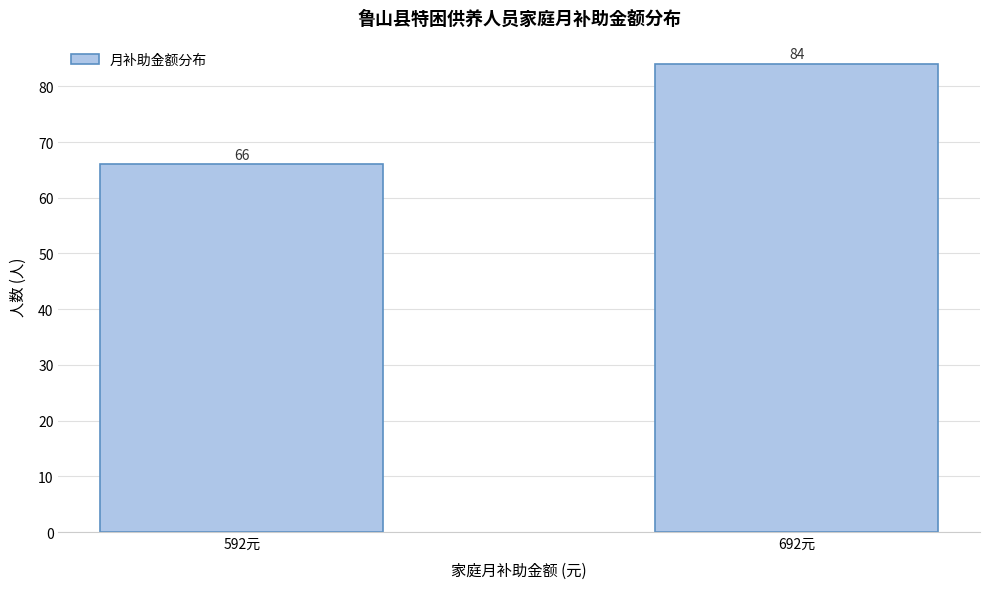

Reading left to right, extract all data points from this chart.

66	84